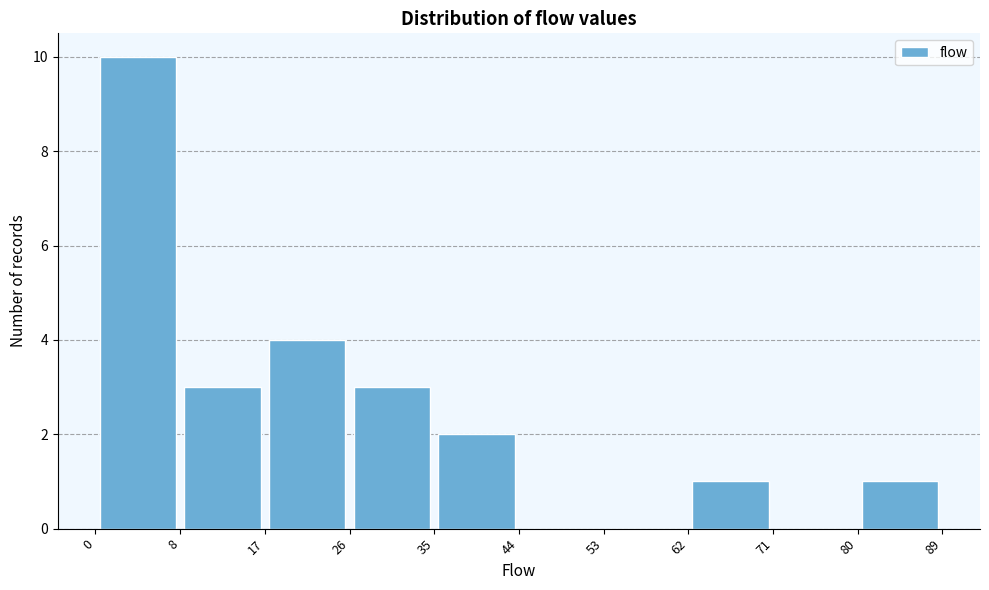

Reading left to right, transcribe this chart: for each bar, give the range it covers on the x-axis and its height. The values are not printed on the chart, so give them approximately, as read against the axis.

0 to 8: 10
8 to 17: 3
17 to 26: 4
26 to 35: 3
35 to 44: 2
44 to 53: 0
53 to 62: 0
62 to 71: 1
71 to 80: 0
80 to 89: 1